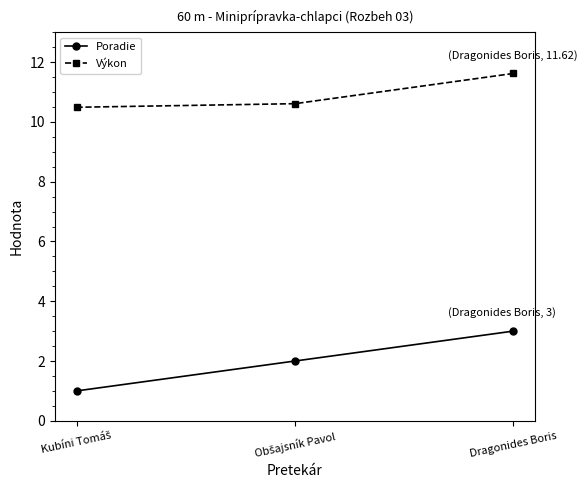

What is the minimum value for Výkon?

10.5